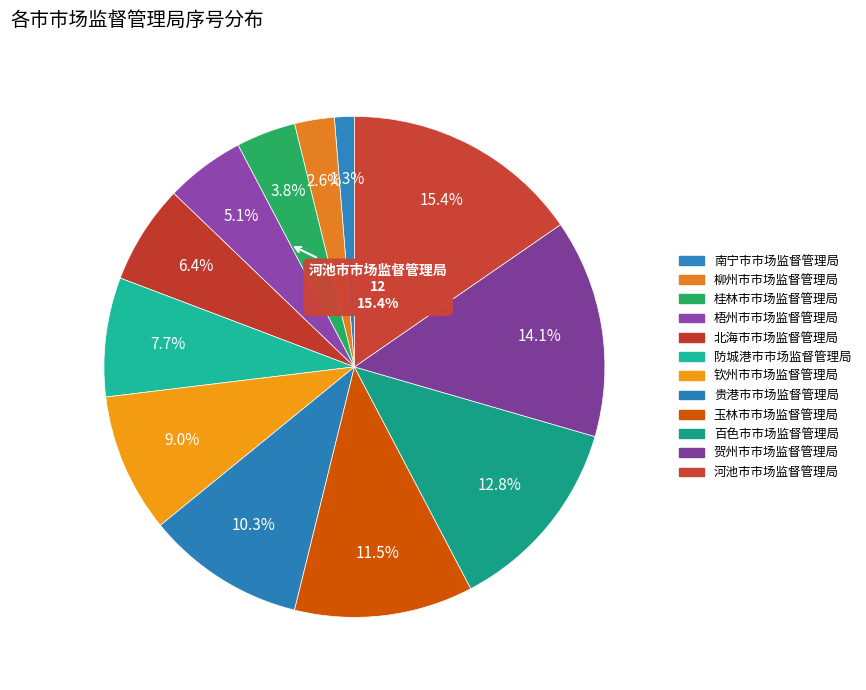

To the nearest percent, what percentage of the pie is 北海市市场监督管理局?

6%